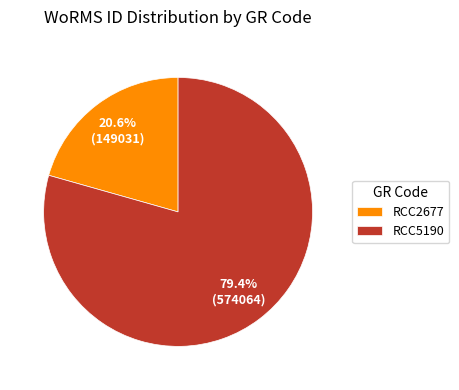

Is it true that RCC2677 is 21% of the pie?

True